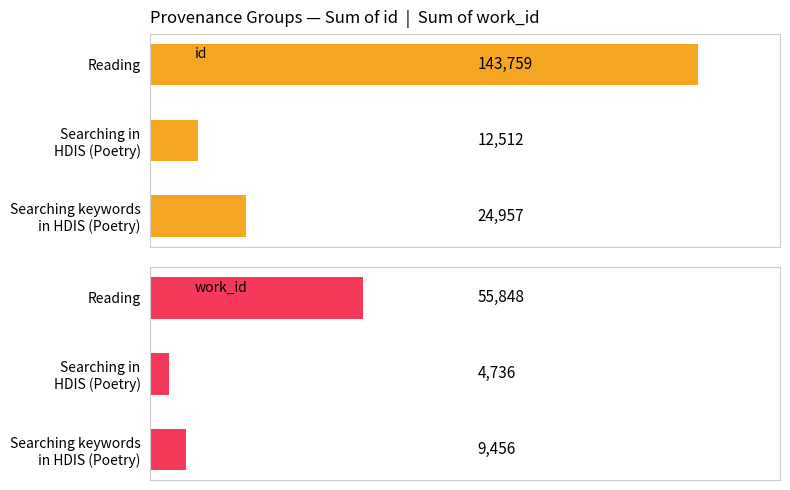

What is the difference between the maximum and minimum values in the id series?

131247